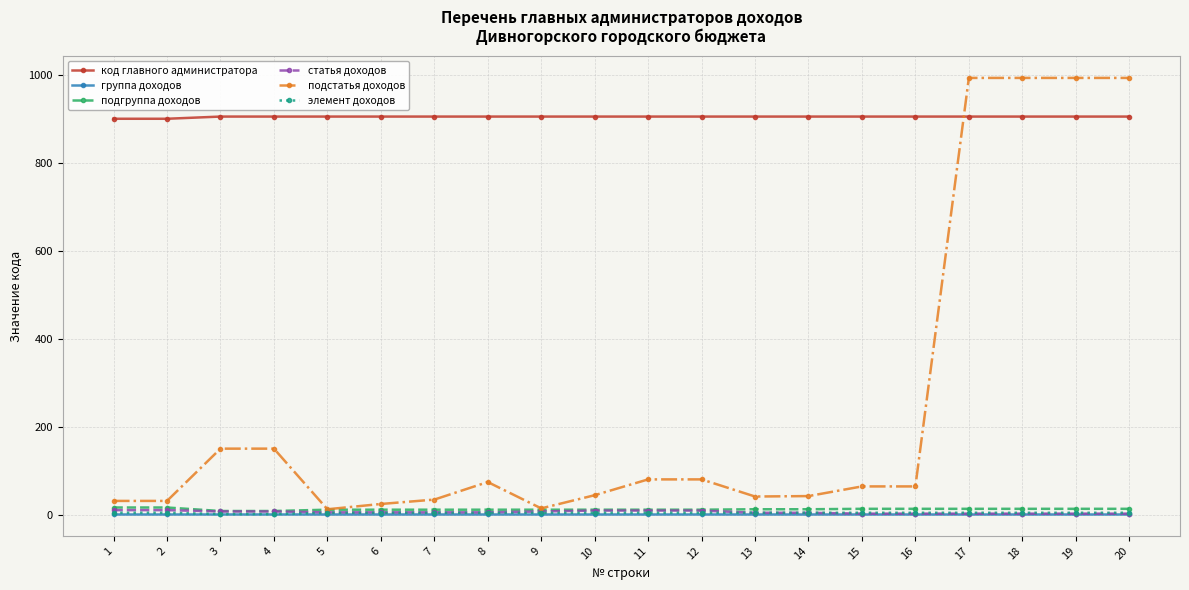

How many lines are shown in the chart?

6